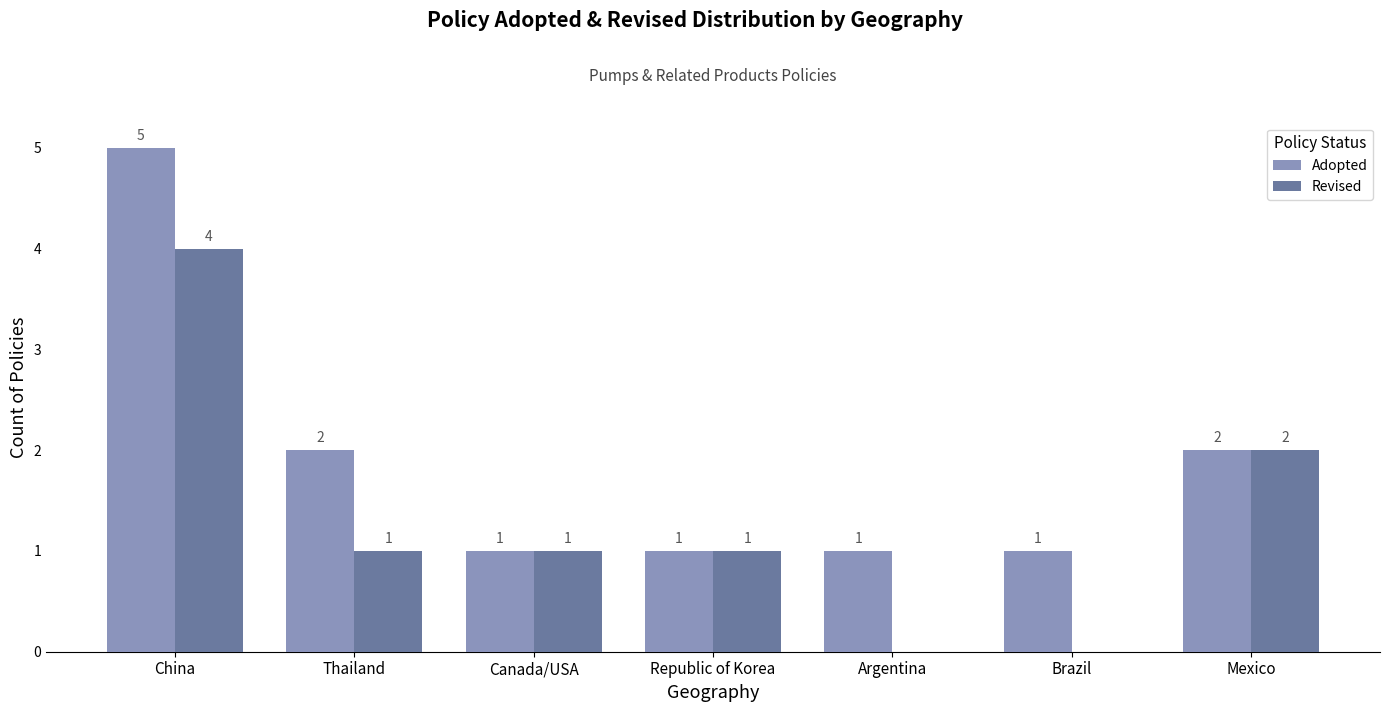

What is the highest value of the Revised series?

4